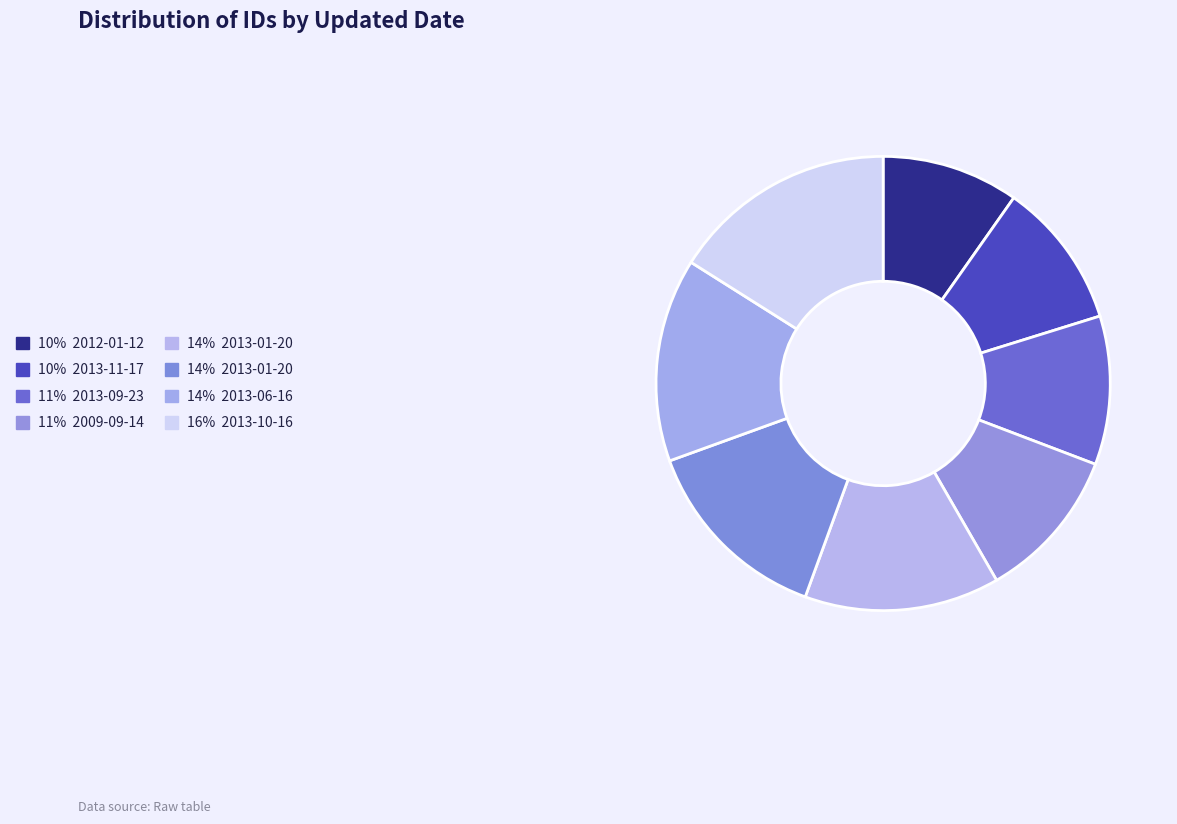

How many segments does this pie chart have?

8